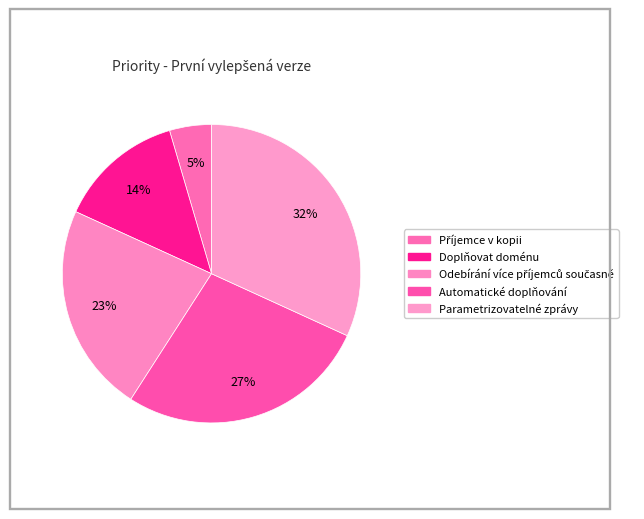

What percentage do Odebírání více příjemců současně and Automatické doplňování together represent?

50.0%